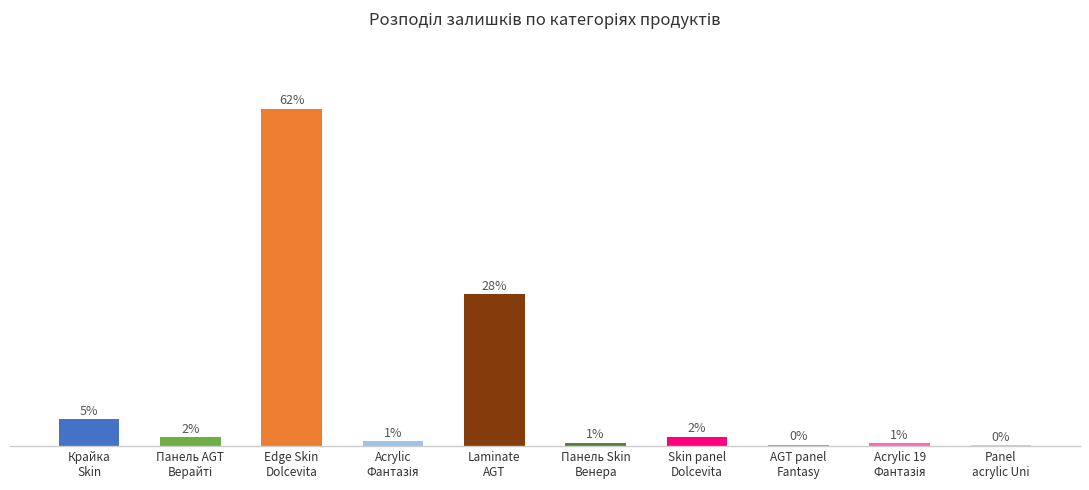

Which has a higher value, AGT panel
Fantasy or Acrylic 19
Фантазія?

Acrylic 19
Фантазія